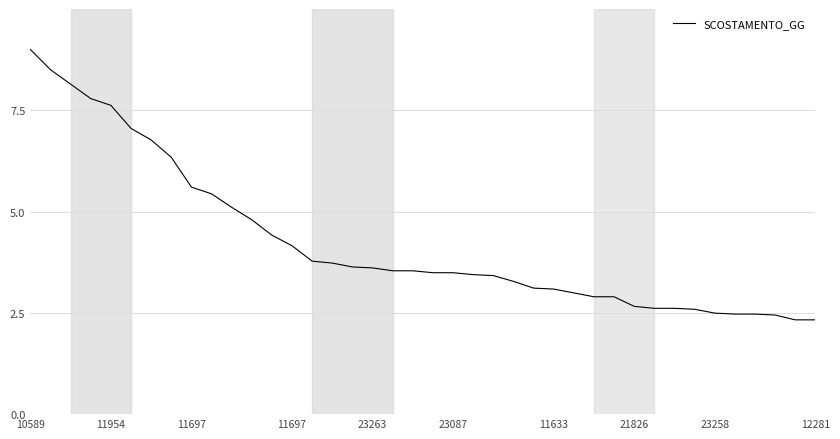

What is the difference between the maximum and minimum values?

6.7